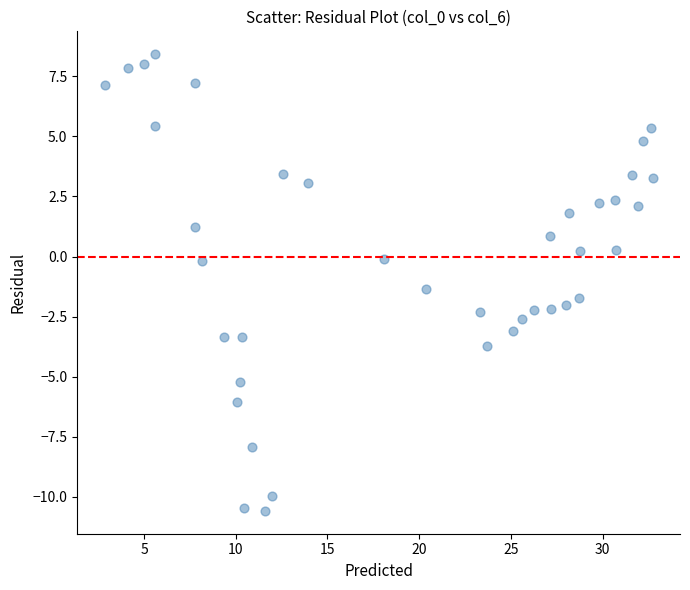

What Y value in the scatter plot is closest to -1?

-1.3